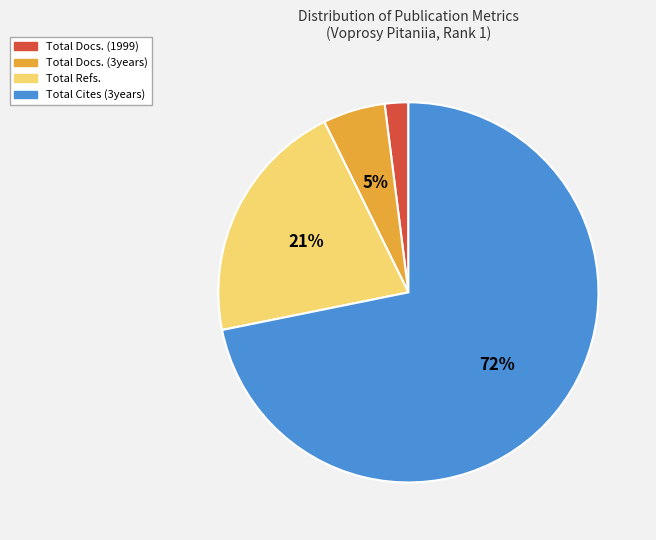

Which slice is the smallest?

Total Docs. (1999)